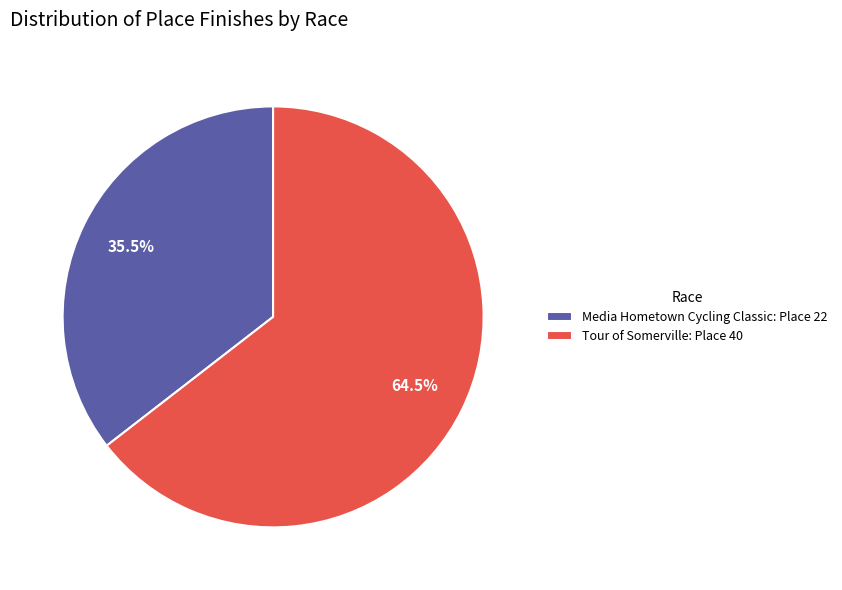

Rank the categories by value from highest to lowest.

Tour of Somerville, Media Hometown Cycling Classic